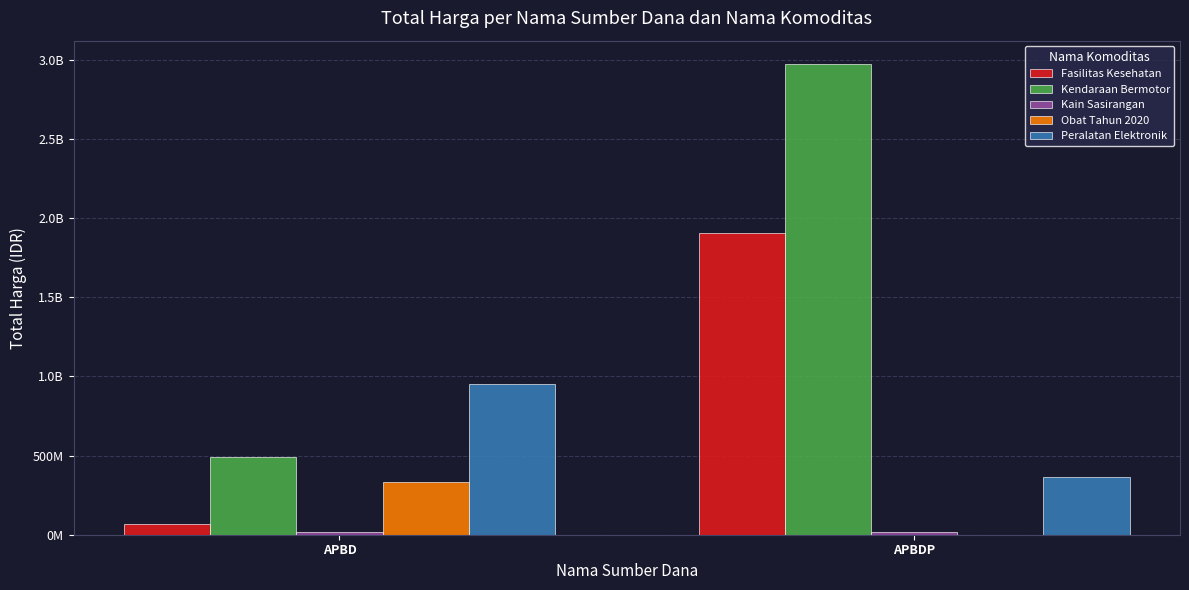

What is the maximum value for Kain Sasirangan?

19175000